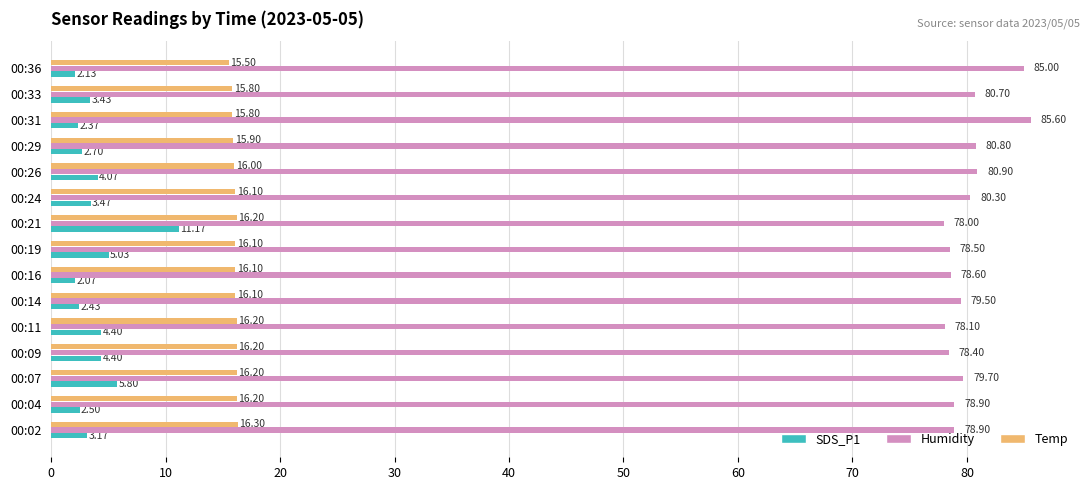

Rank the series by their maximum value, from highest to lowest.

Humidity, Temp, SDS_P1